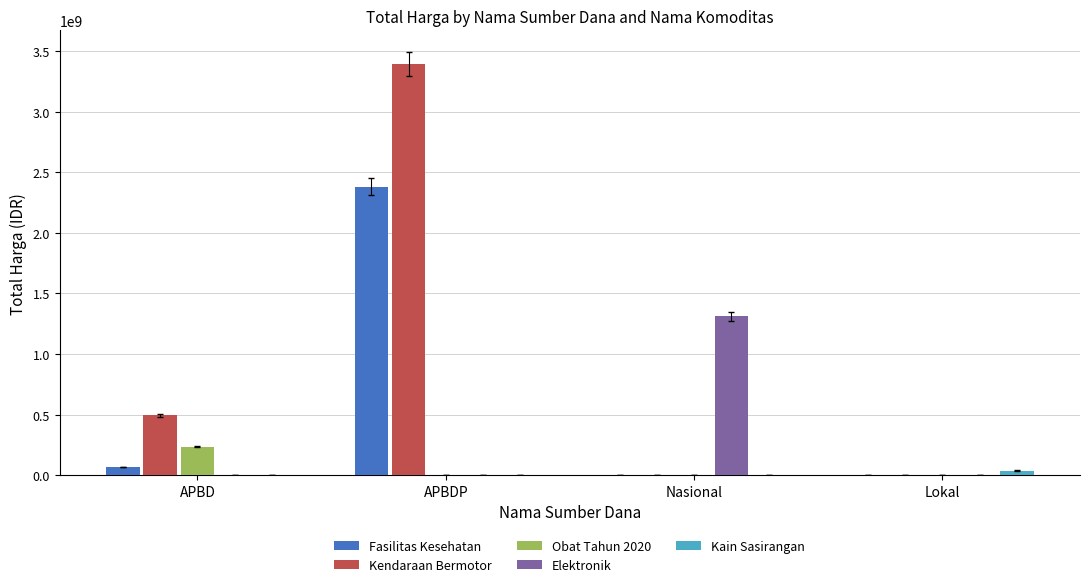

At which category is the sum across all series the highest?

APBDP